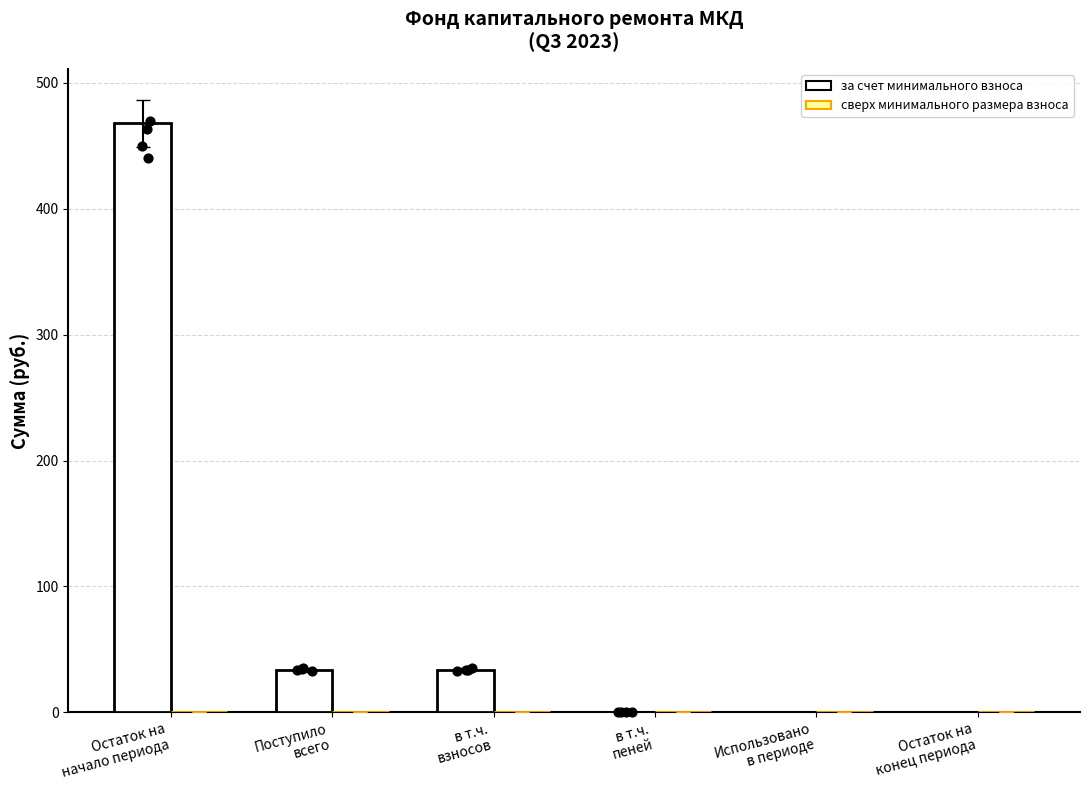

At which category is the sum across all series the highest?

Остаток на
начало периода